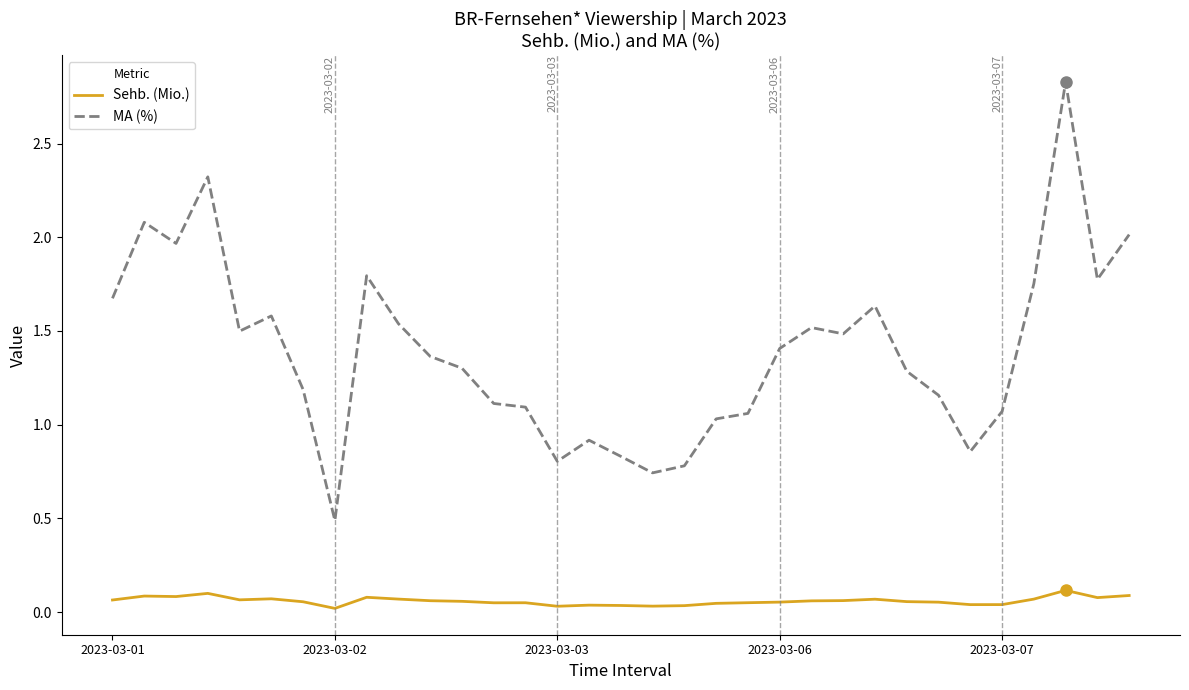

True or false: Sehb. (Mio.) and MA (%) intersect in this chart.

False